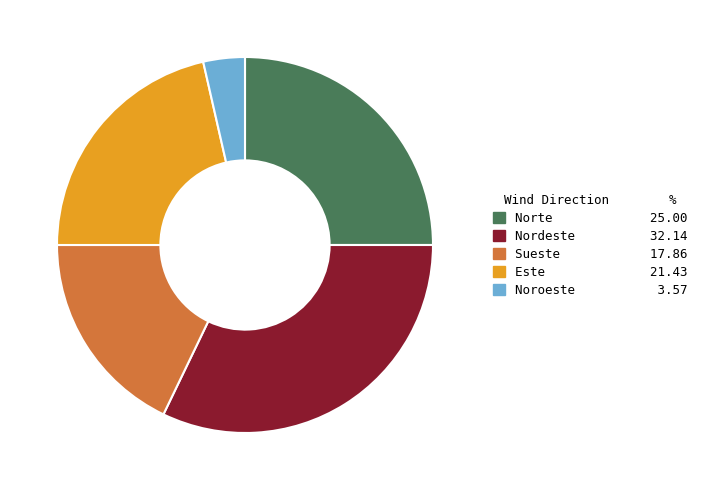

True or false: Noroeste accounts for 4% of the total.

True